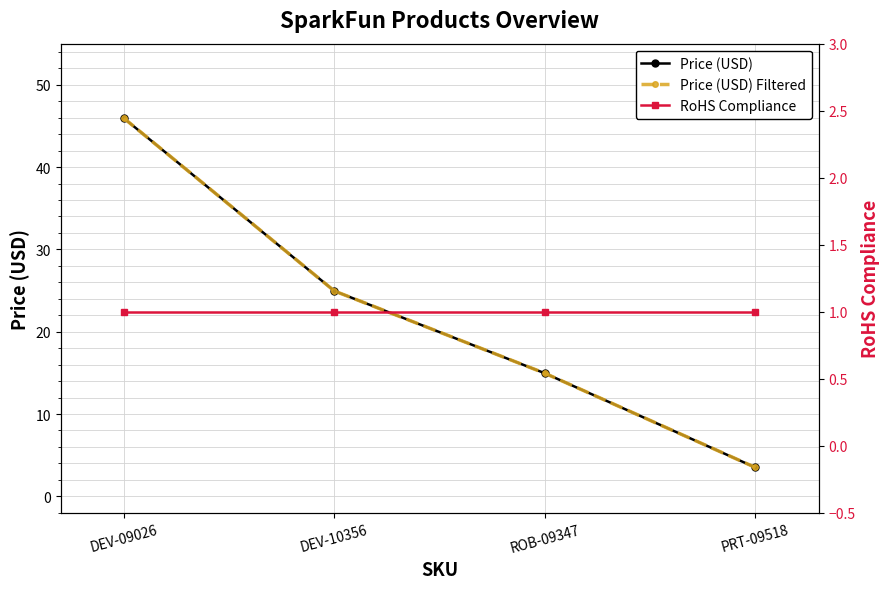

True or false: Price (USD) and RoHS Compliance intersect in this chart.

False